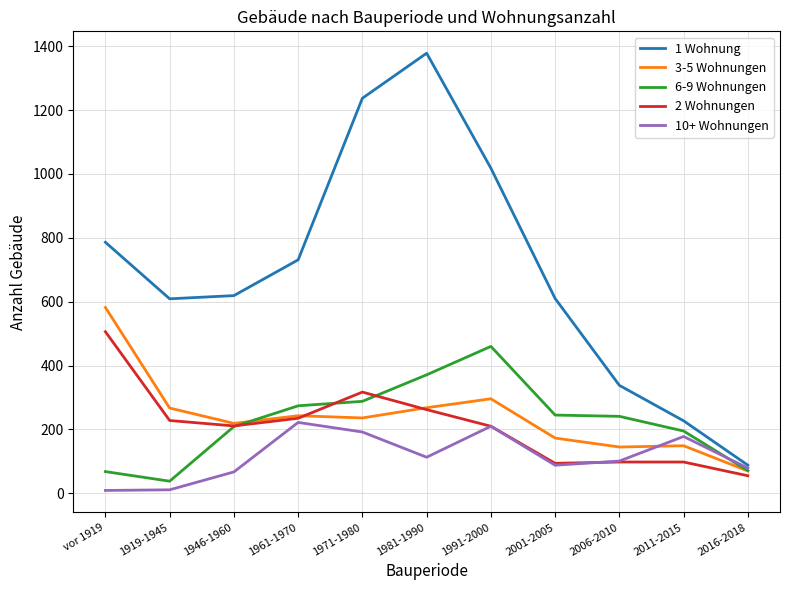

Is the value of 6-9 Wohnungen at 1919-1945 greater than the value of 3-5 Wohnungen at 2001-2005?

No